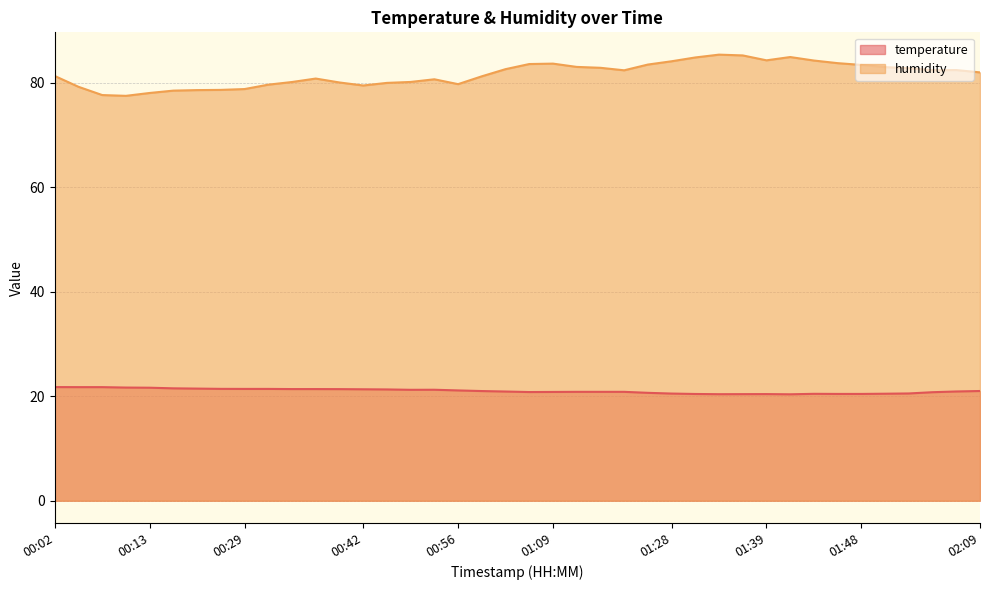

What is the sum of all humidity values?

3266.0